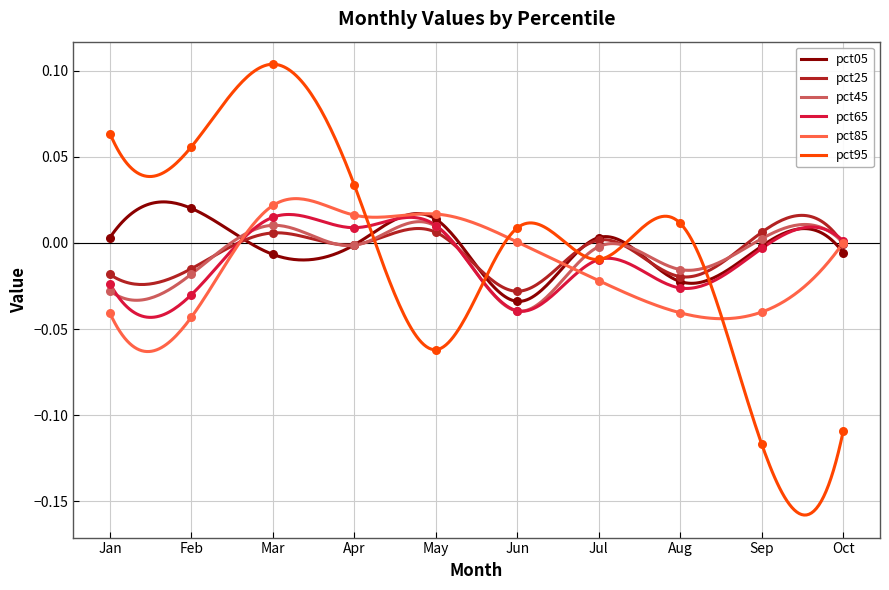

Which series reaches the minimum Y coordinate?

pct95